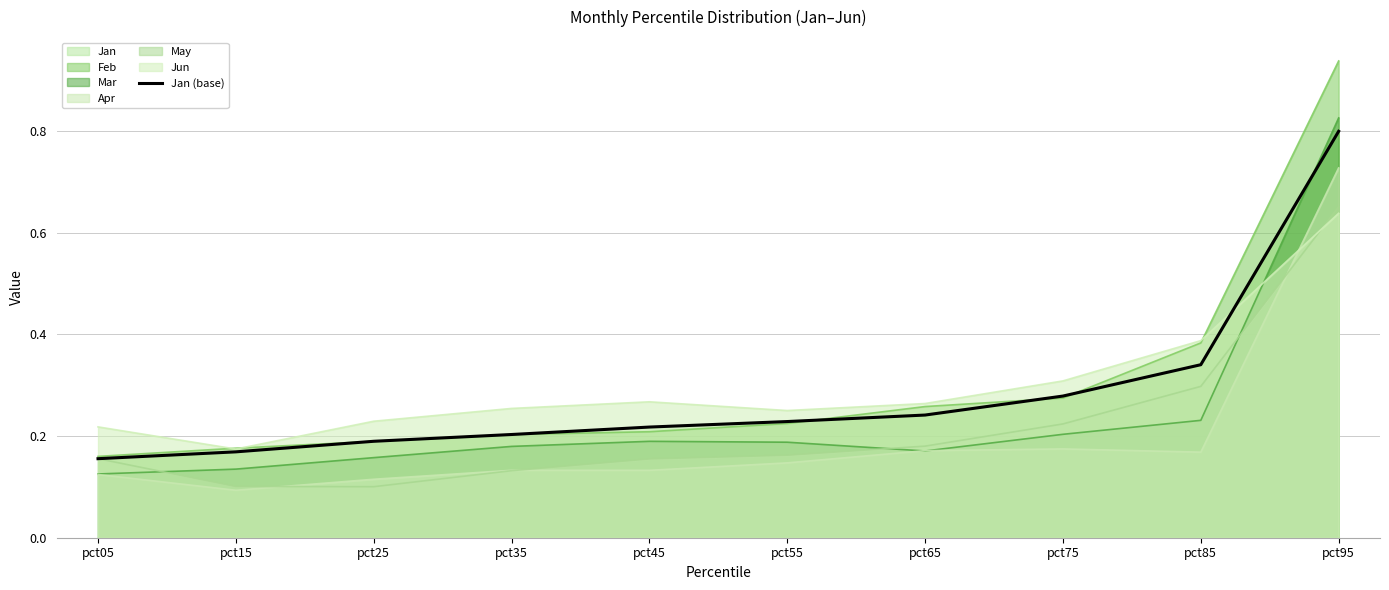

List the labels in order of value, smallest first.

pct05, pct15, pct25, pct35, pct45, pct55, pct65, pct75, pct85, pct95